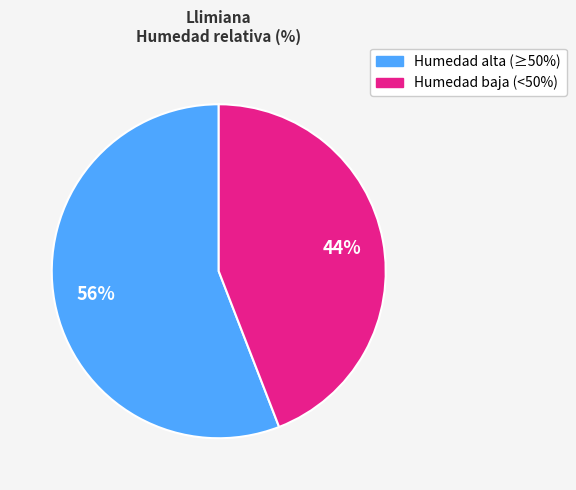

Does any single category account for the majority?

Yes